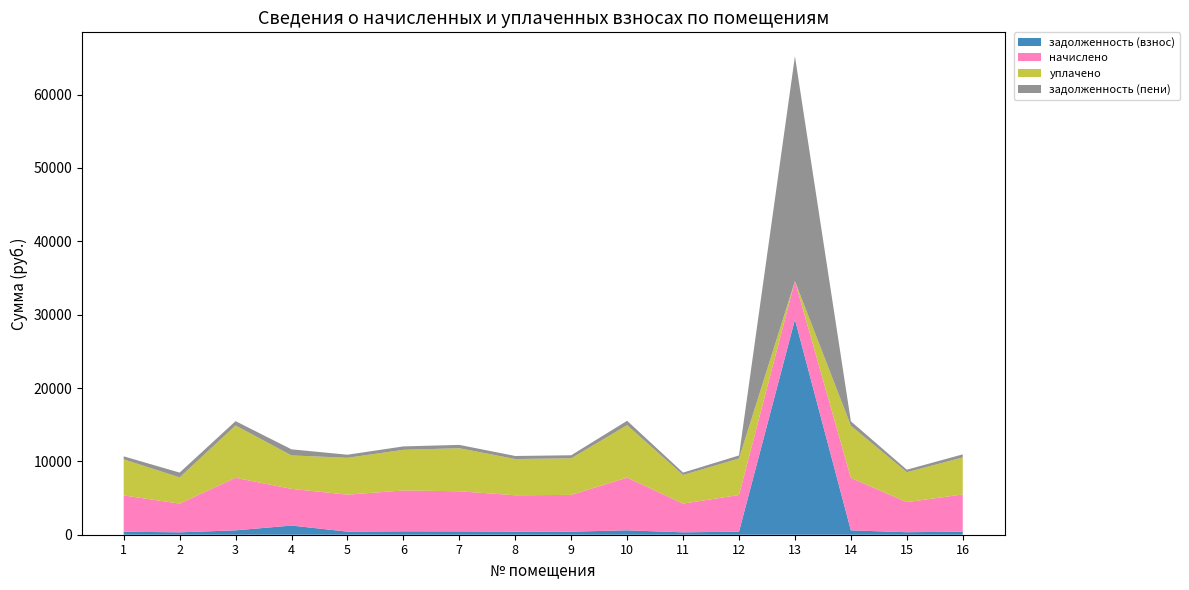

Reading left to right, list all the values displayed in this chart.

задолженность (взнос): 1=411.9	2=326.5	3=596.9	4=1249.8	5=420.4	6=464.1	7=455.5	8=413.8	9=417.6	10=598.8	11=326.5	12=416.6	13=29338.4	14=596.0	15=341.6	16=422.3
начислено: 1=4942.4	2=3917.5	3=7163.0	4=4999.3	5=5044.9	6=5568.7	7=5466.2	8=4965.1	9=5010.7	10=7185.8	11=3917.5	12=4999.3	13=5238.5	14=7151.6	15=4099.7	16=5067.7
уплачено: 1=4918.6	2=3572.1	3=7128.0	4=4558.6	5=5020.6	6=5541.8	7=5869.0	8=4941.1	9=4986.5	10=7151.1	11=3898.6	12=4975.2	13=0.0	14=7117.1	15=4079.9	16=5043.2
задолженность (пени): 1=411.9	2=652.9	3=596.9	4=833.2	5=420.4	6=464.1	7=455.5	8=413.8	9=417.6	10=598.8	11=326.5	12=416.6	13=30648.0	14=596.0	15=341.6	16=422.3